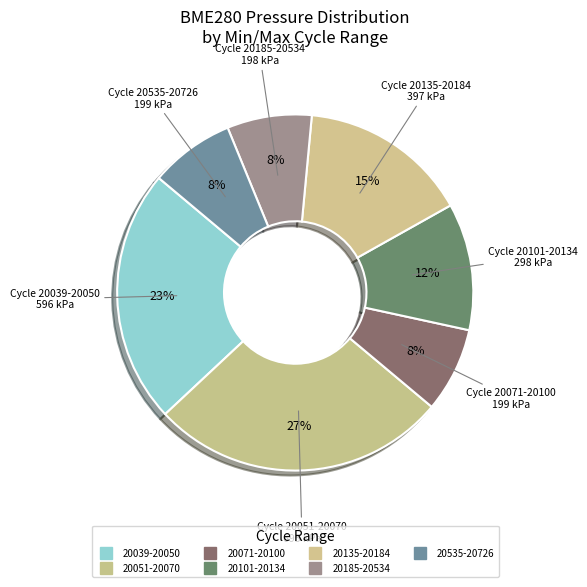

How many slices are in this pie chart?

7